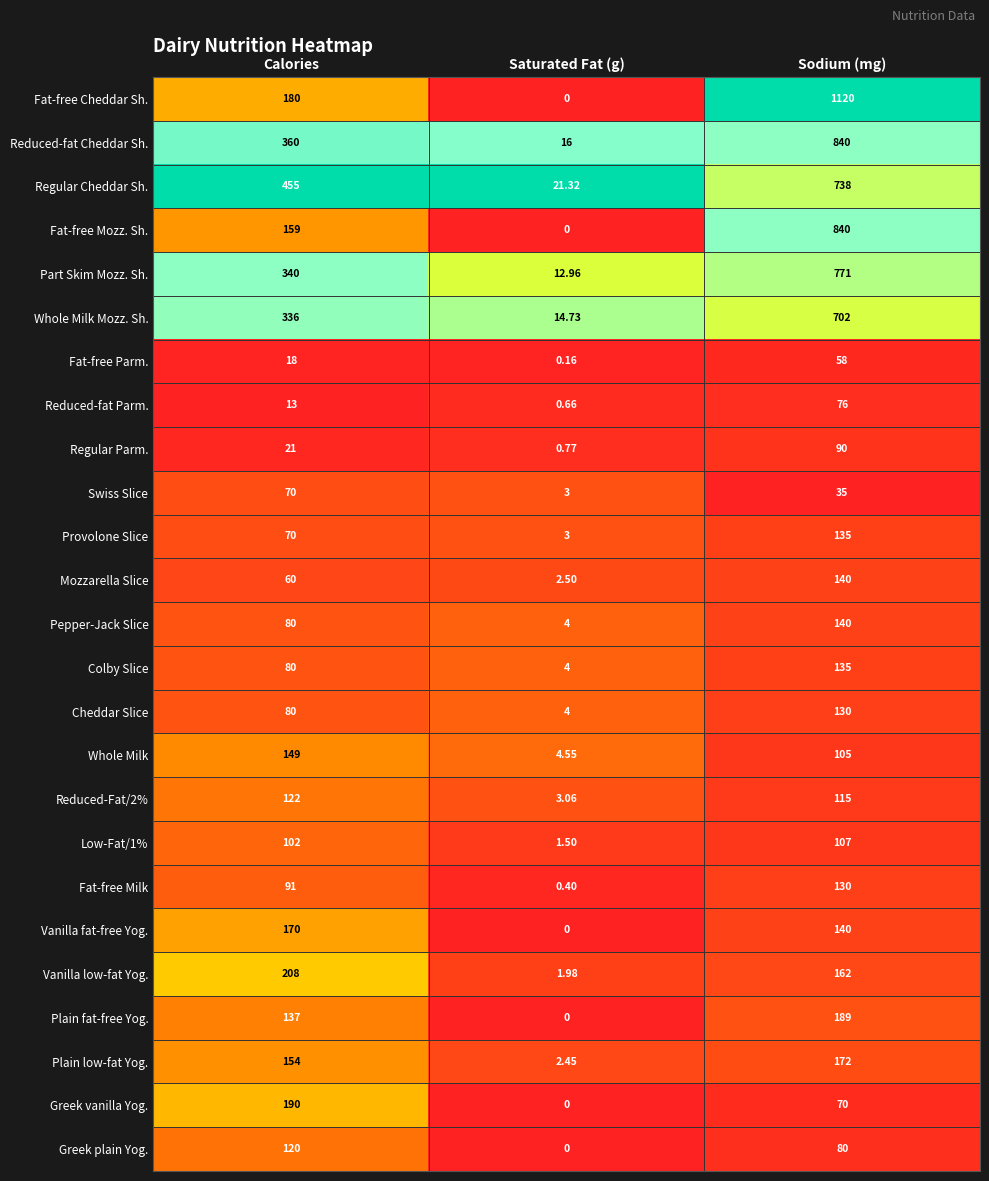

Where is Regular Cheddar Sh. nearest to the value 379?

Calories